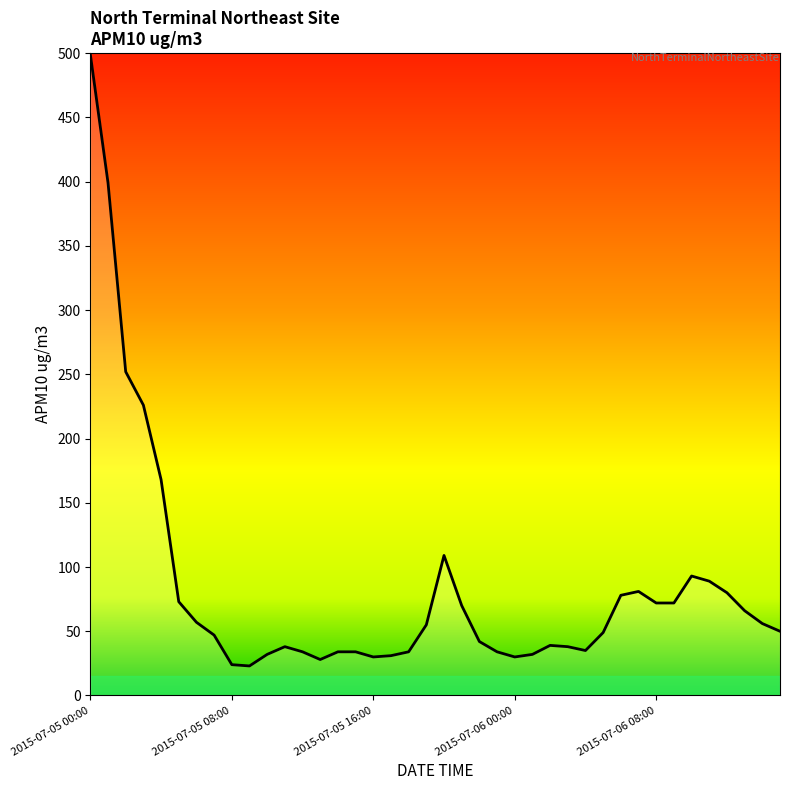

What is the difference between the maximum and minimum values?

476